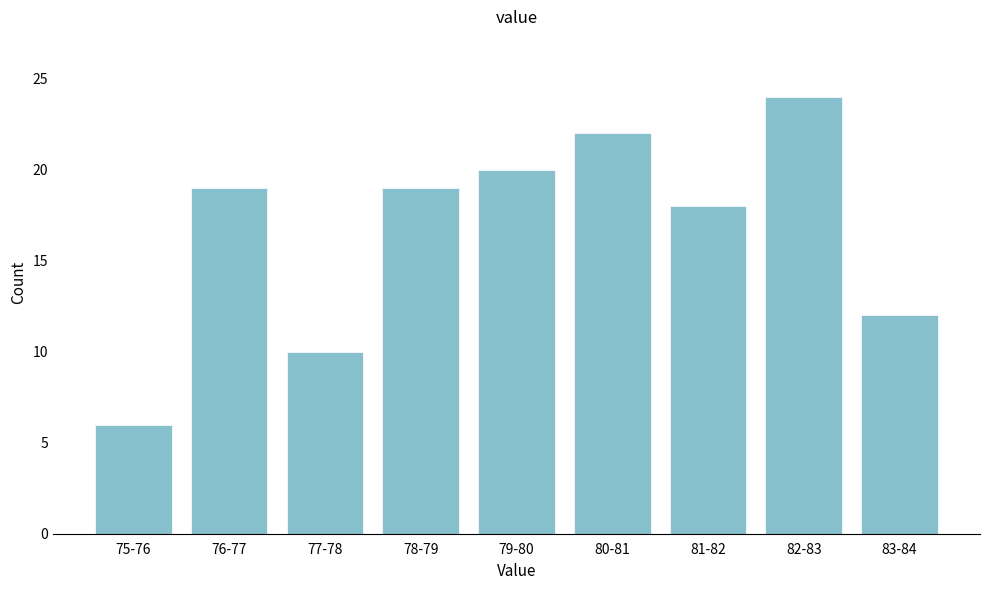

Reading left to right, list all the values displayed in this chart.

6	19	10	19	20	22	18	24	12